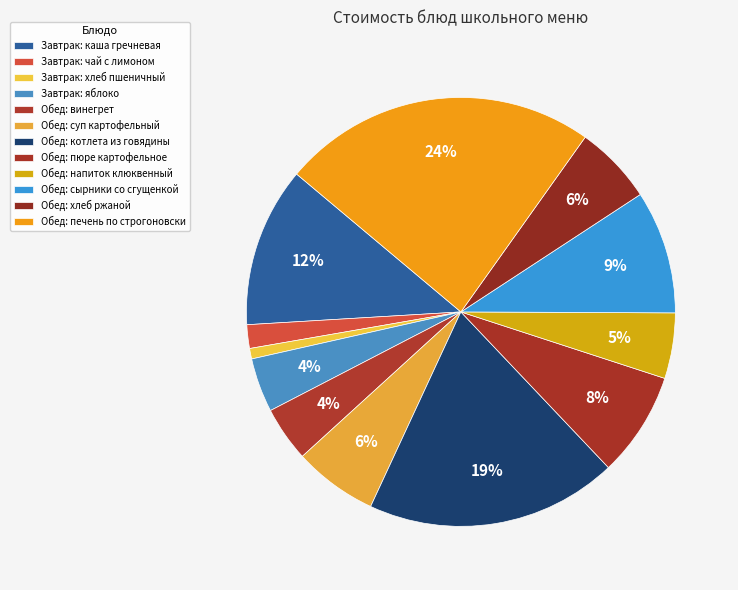

How many segments does this pie chart have?

12